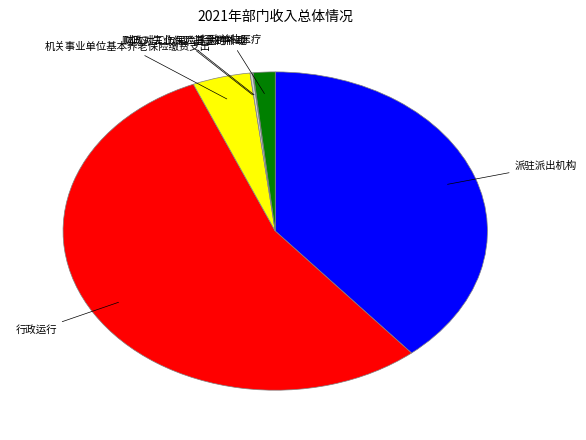

Is there a majority slice in this chart?

Yes